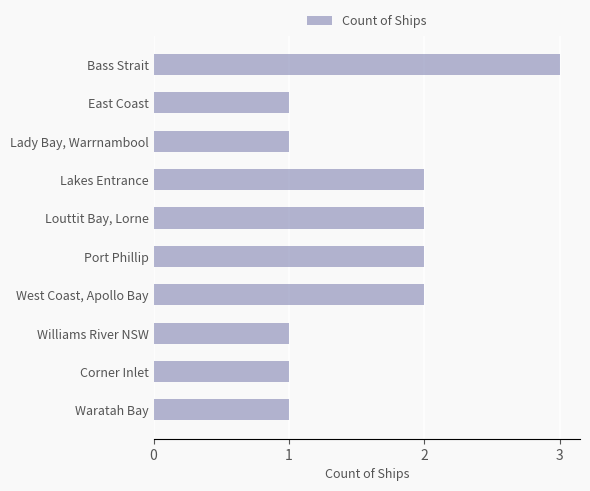

Reading top to bottom, what are all the values shown in this chart?

Bass Strait=3	East Coast=1	Lady Bay, Warrnambool=1	Lakes Entrance=2	Louttit Bay, Lorne=2	Port Phillip=2	West Coast, Apollo Bay=2	Williams River NSW=1	Corner Inlet=1	Waratah Bay=1